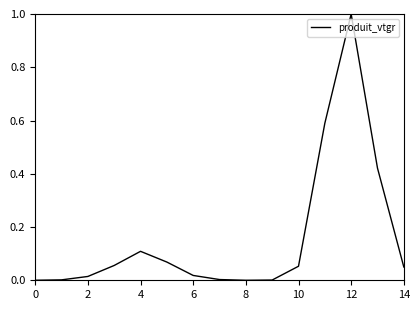

What is the difference between the maximum and minimum values?

1.0